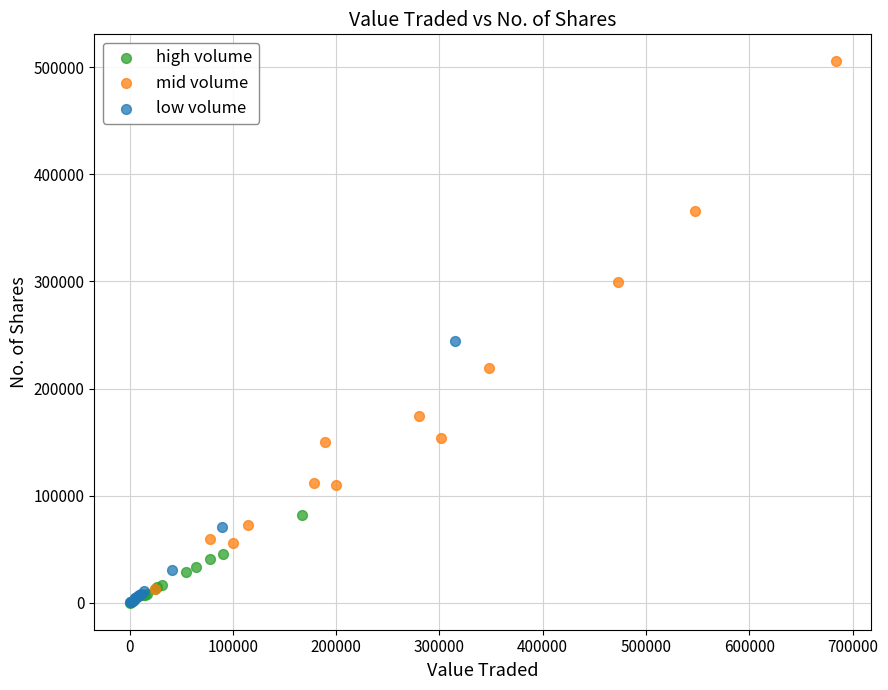

What are all the series names shown in the legend?

high volume, mid volume, low volume